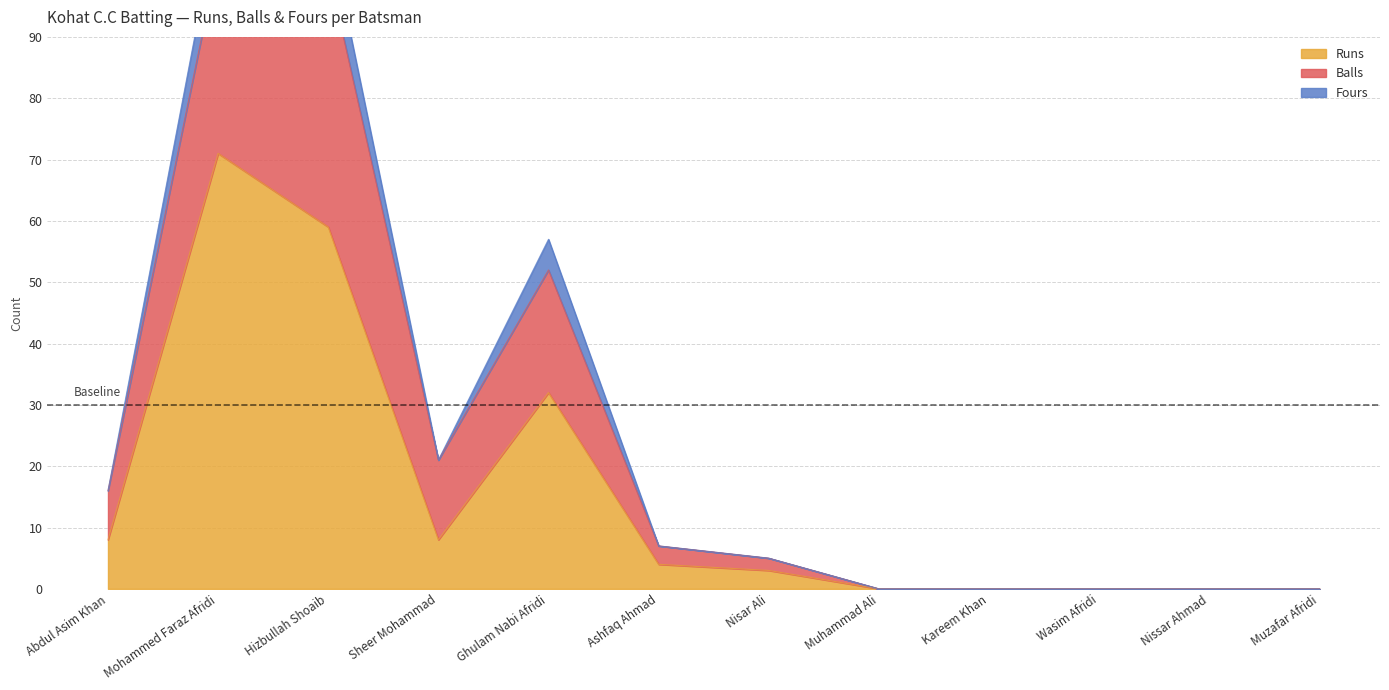

What is the spread (max minus min) of values at Abdul Asim Khan?

8